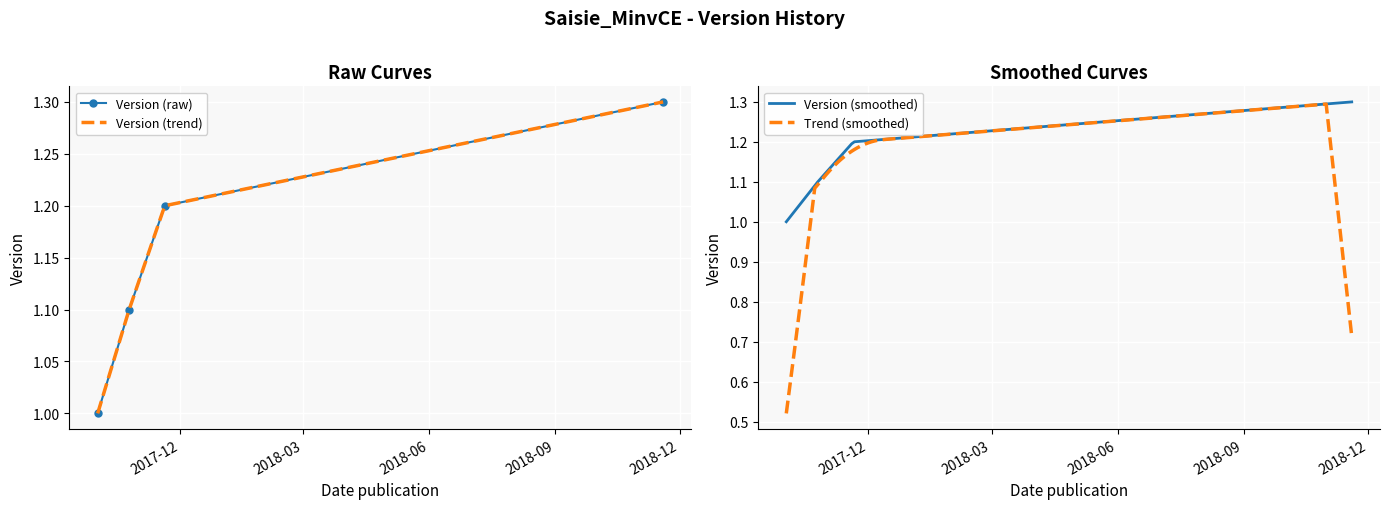

Approximately how many times larger is the value at 2017-11-20 compared to 2018-11-19?

0.9